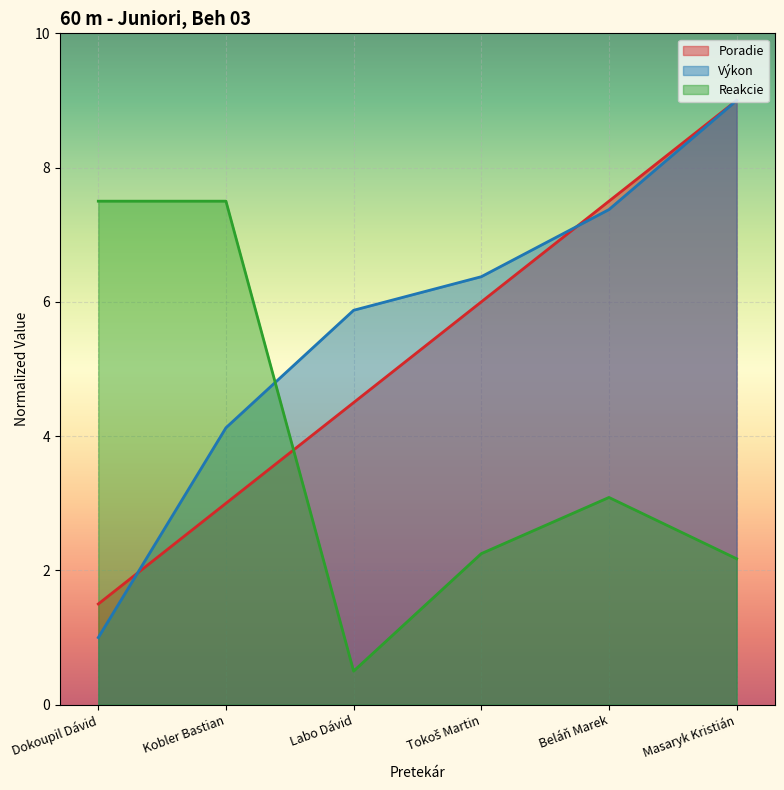

At which label does Poradie reach its minimum?

Dokoupil Dávid